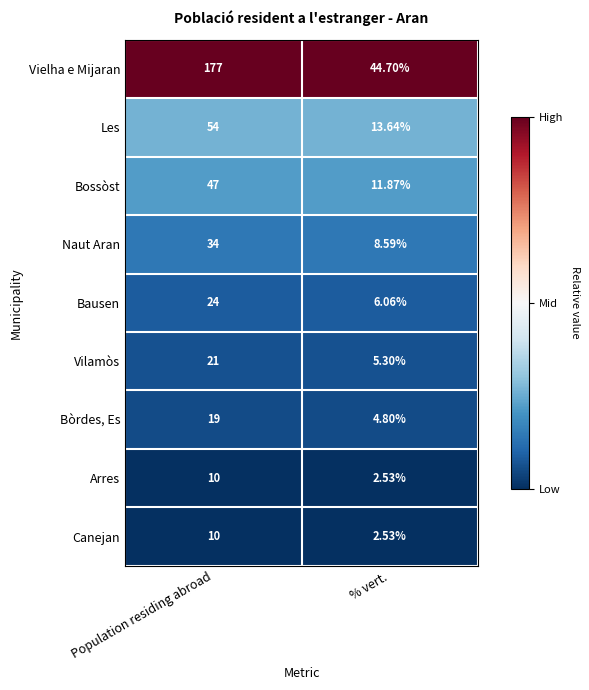

At which category does the chart reach its minimum across all series?

% vert.